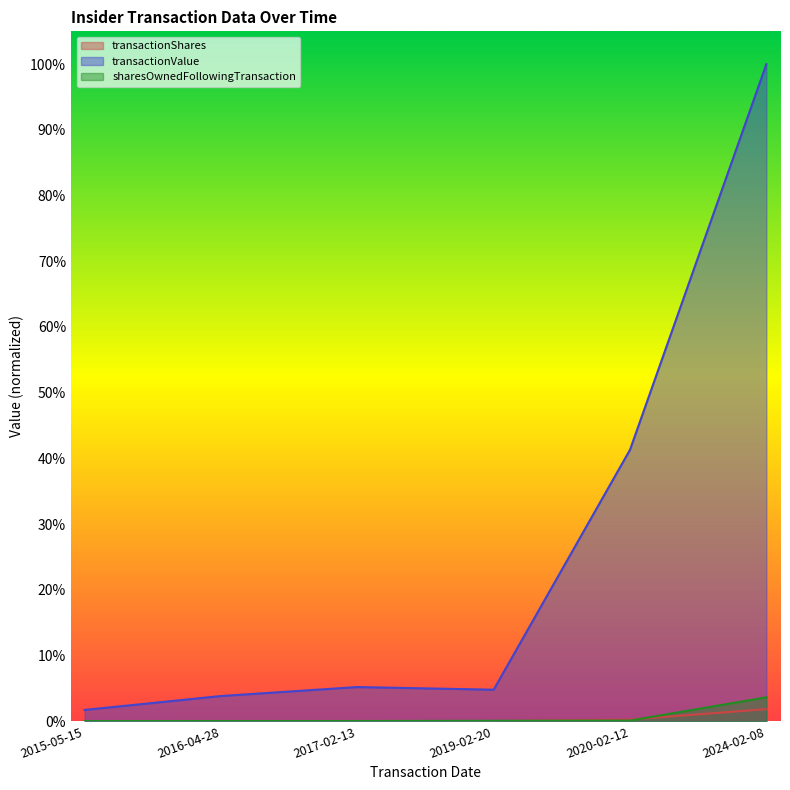

What are all the series names shown in the legend?

transactionShares, transactionValue, sharesOwnedFollowingTransaction